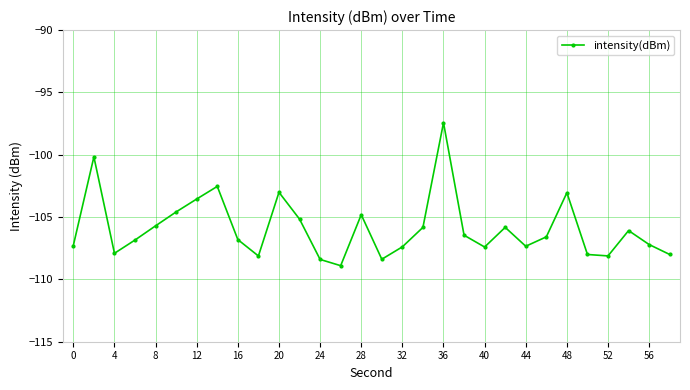

True or false: there are more than 1 points higher than both neighbors.

True